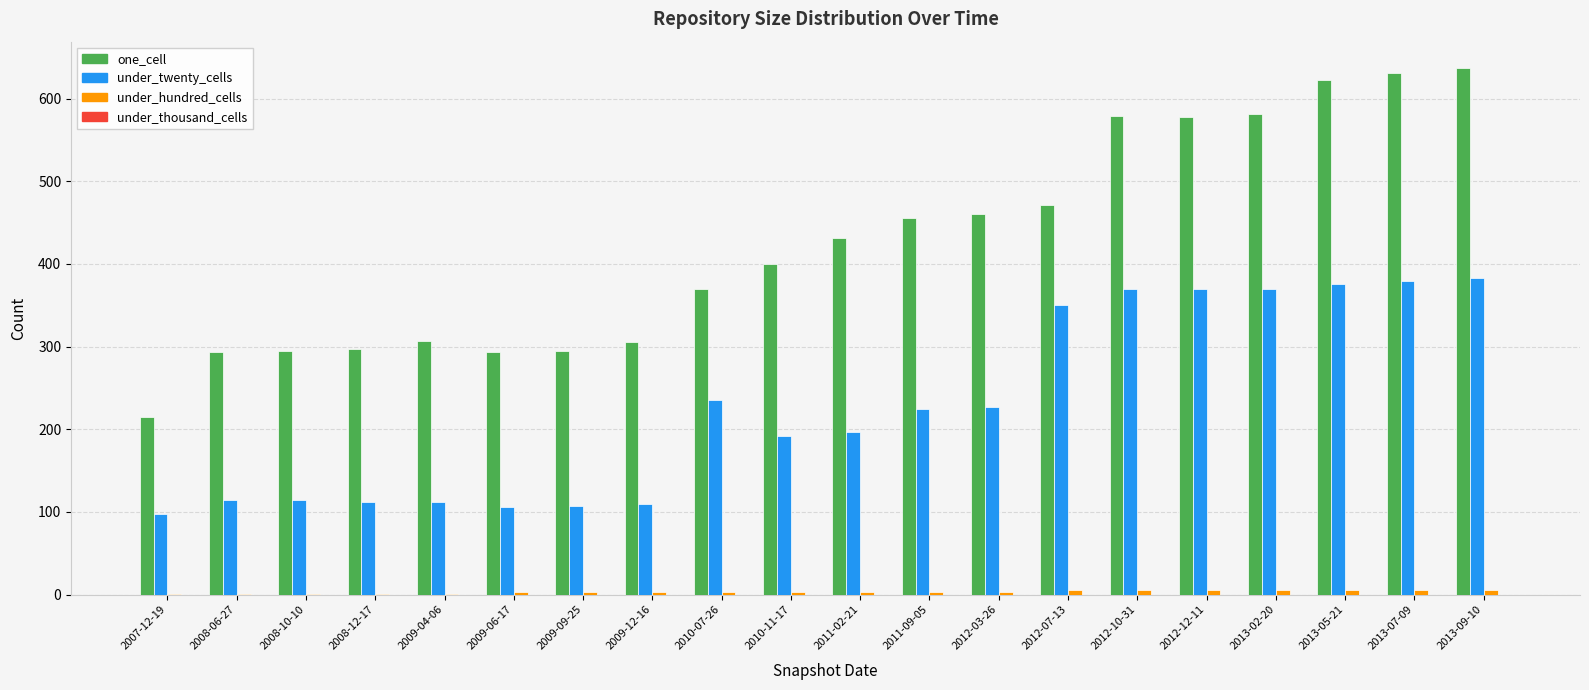

At which label is under_twenty_cells closest to 240?

2010-07-26